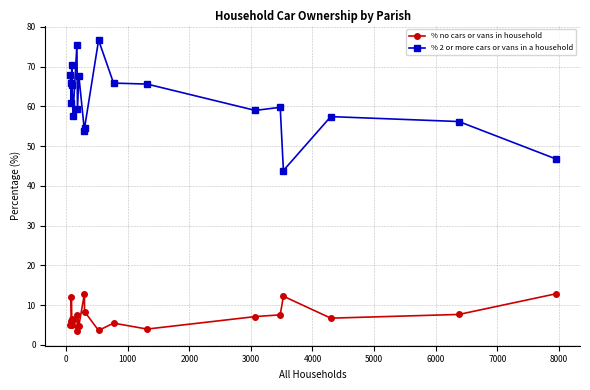

True or false: % 2 or more cars or vans in a household and % no cars or vans in household cross at least once.

False